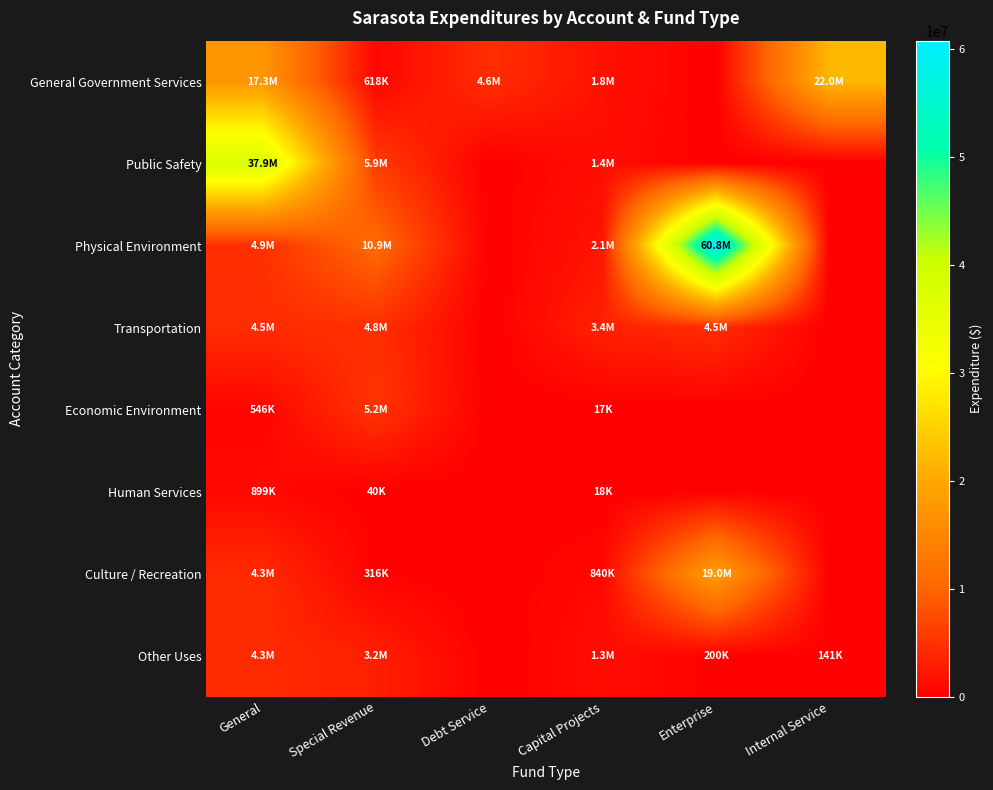

Rank the series by their maximum value, from highest to lowest.

Physical Environment, Public Safety, General Government Services, Culture / Recreation, Economic Environment, Transportation, Other Uses, Human Services